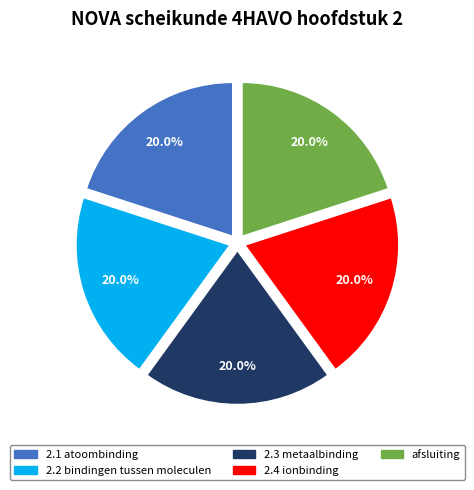

What percentage is NOT represented by 2.4 ionbinding?

80.0%